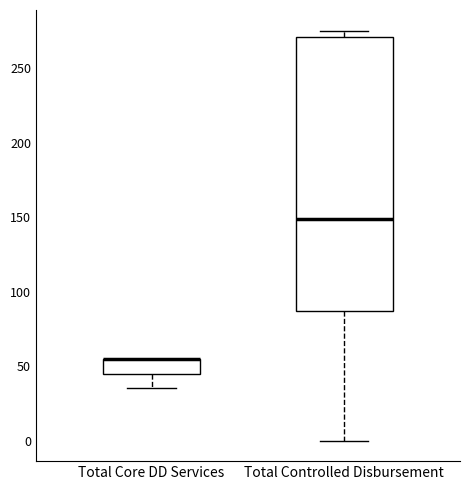

Reading left to right, read every box against the y-axis: the position of its median line, the range the box covers, and the ends of its whiskers. The values are not printed on the chart, so give them approximately, as read against the axis.

Total Core DD Services: median 55 (drawn on the box's upper edge), box 45 to 55, whiskers 35 to 55
Total Controlled Disbursement: median 150, box 85 to 270, whiskers 0 to 275